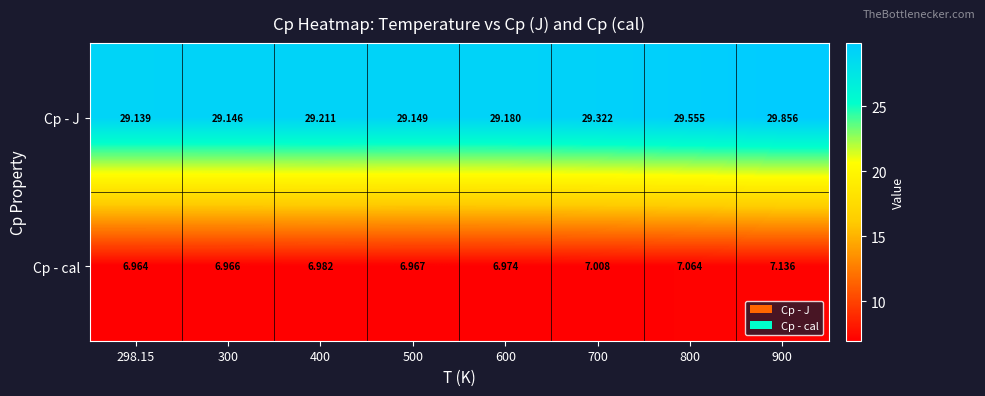

At 500, list the series in order from largest to smallest.

Cp - J, Cp - cal